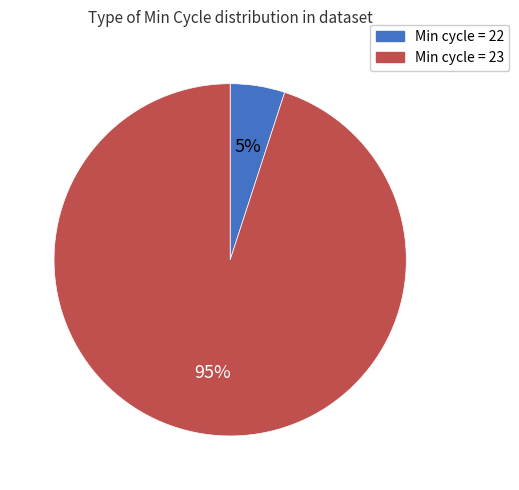

Is there any slice that represents more than half of the pie?

Yes